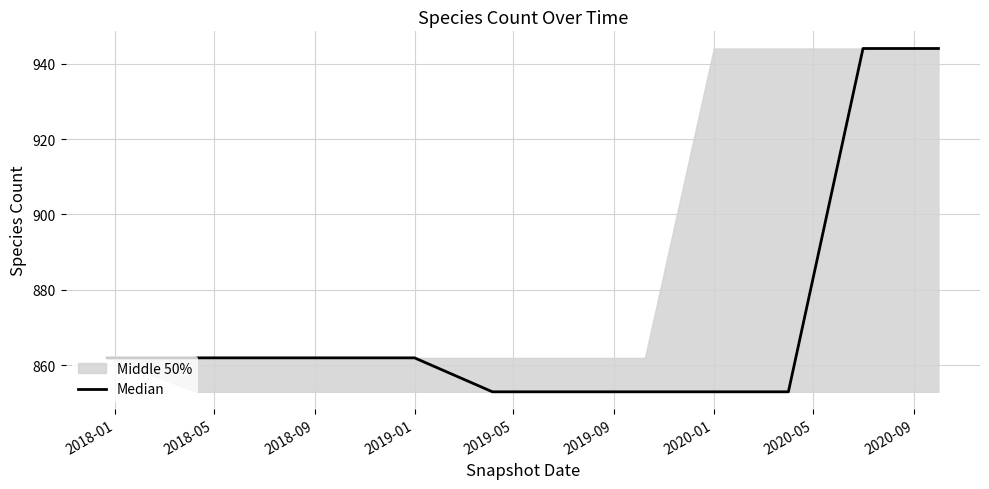

At which label is the value closest to 898?

2018-01